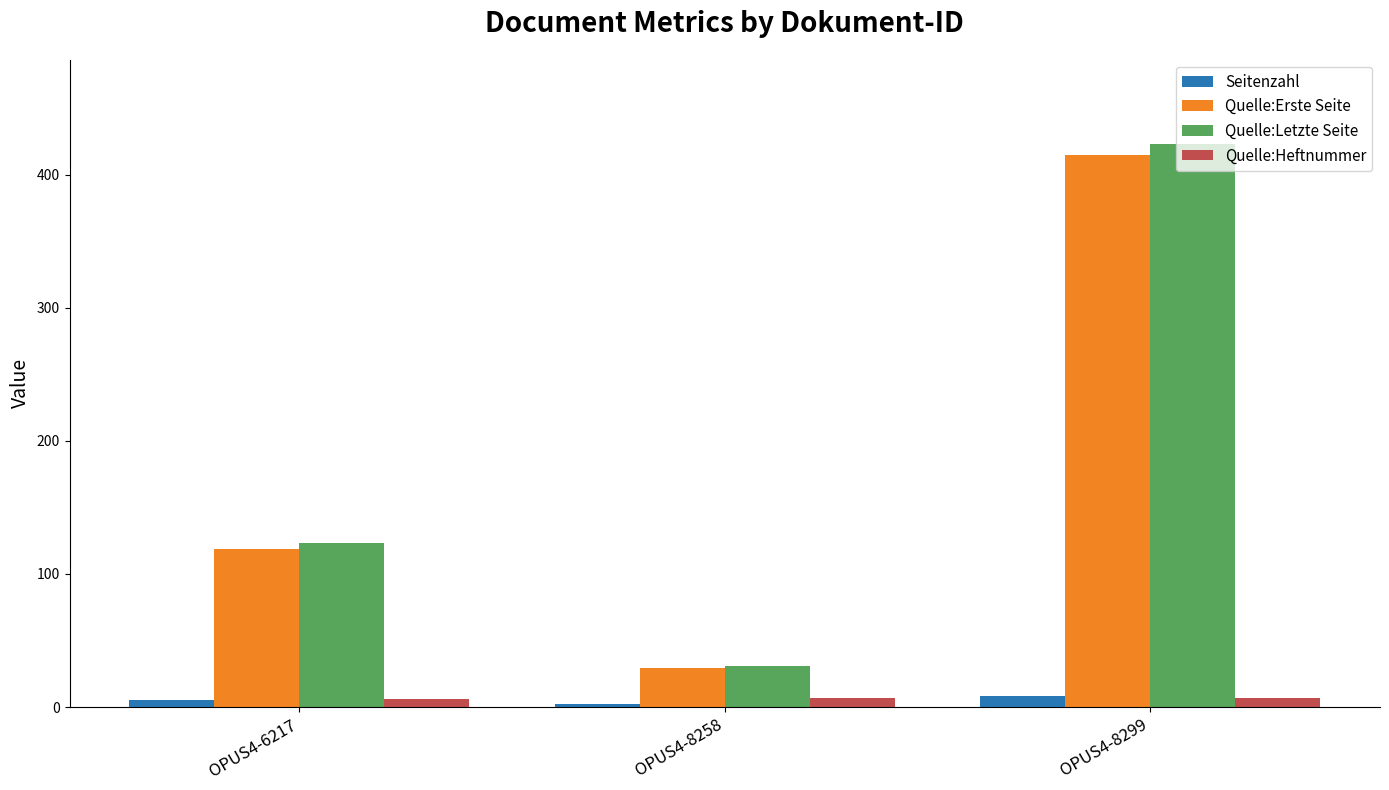

At which category is the sum across all series the highest?

OPUS4-8299